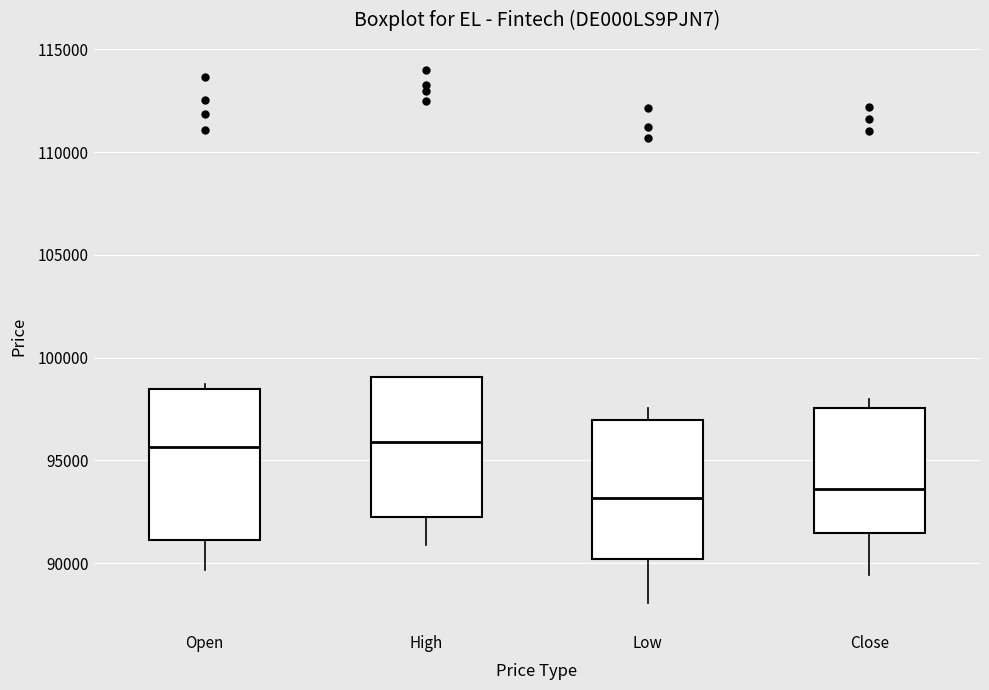

Reading left to right, read every box against the y-axis: the position of its median line, the range the box covers, and the ends of its whiskers. The values are not printed on the chart, so give them approximately, as read against the axis.

Open: median 95500, box 91000 to 98500, whiskers 89500 to 98500 (just above the box's upper edge)
High: median 96000, box 92000 to 99000, whiskers 91000 to 99000
Low: median 93000, box 90000 to 97000, whiskers 88000 to 97500
Close: median 93500, box 91500 to 97500, whiskers 89500 to 98000